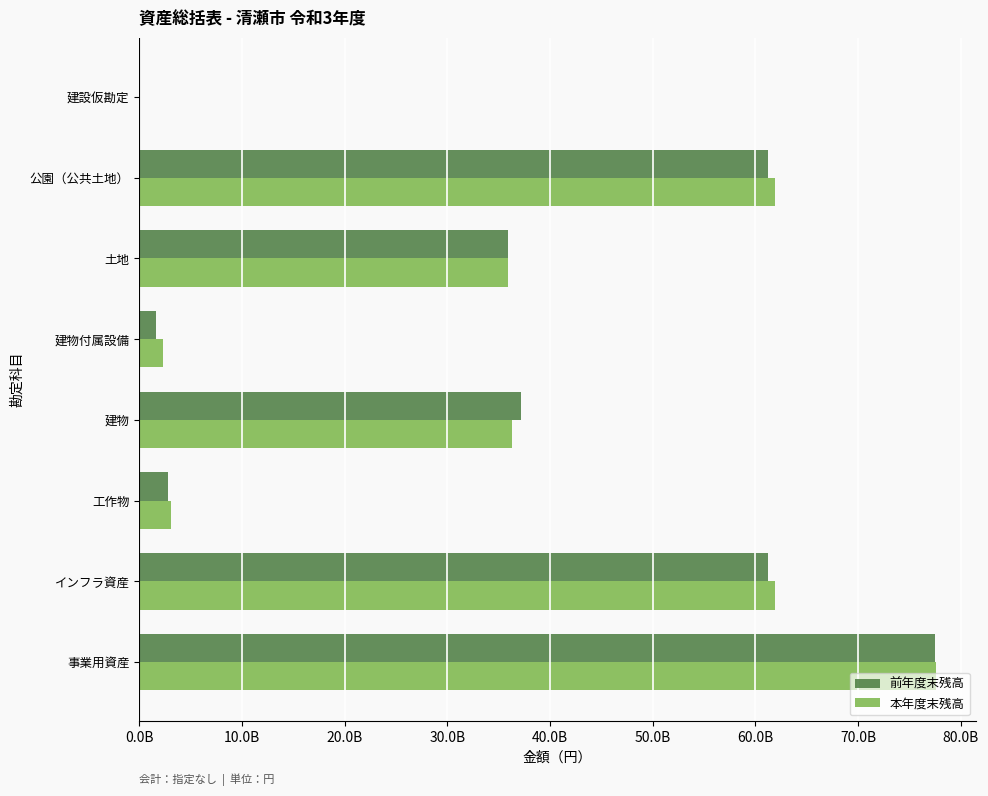

List the series in order of their overall mean, lowest first.

前年度末残高, 本年度末残高